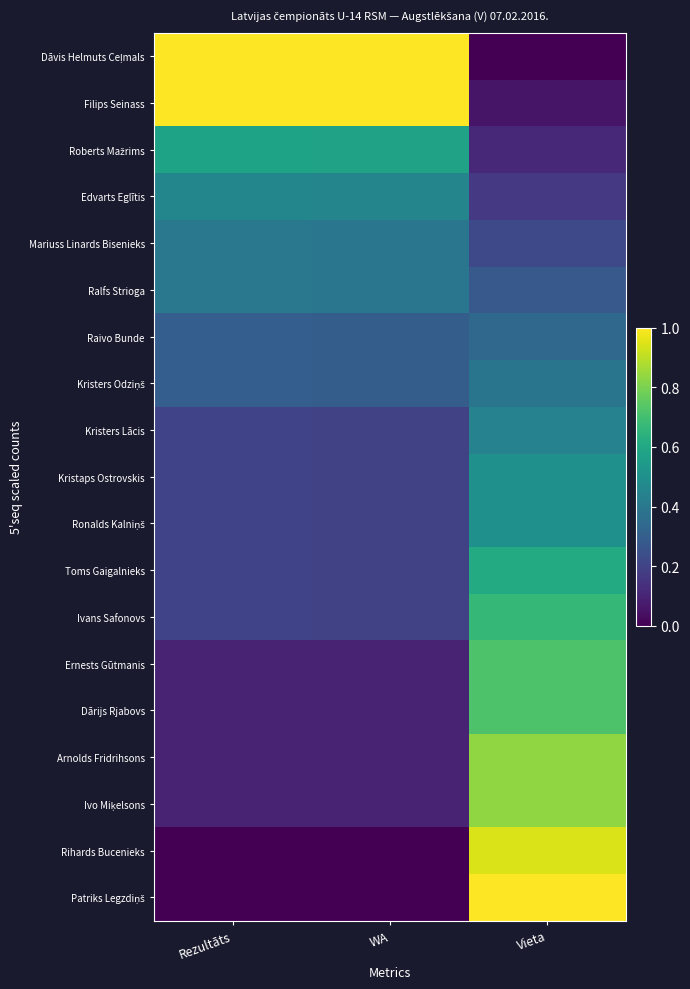

At which category is the sum across all series the highest?

Vieta